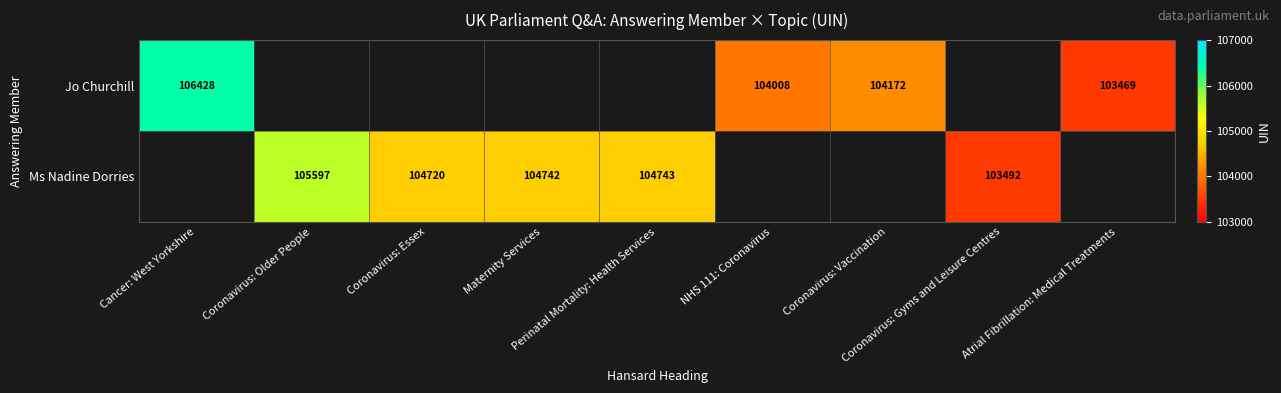

The value of Ms Nadine Dorries at Coronavirus: Gyms and Leisure Centres is 61876.6. True or false?

False